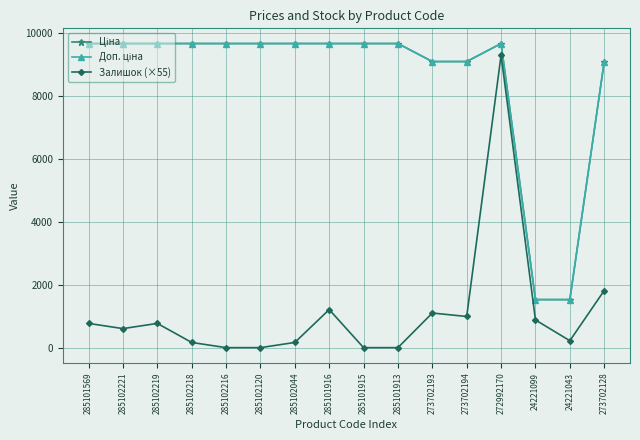

The Залишок (×55) series shows -4572.8 at 285102216. True or false?

False